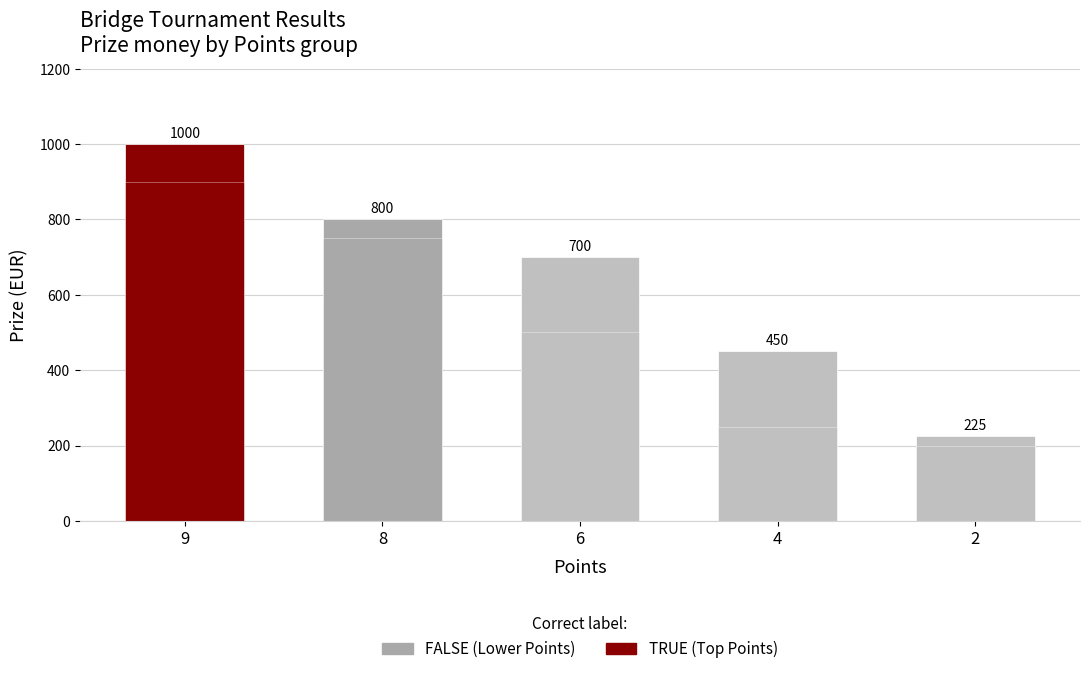

At which label does Min Prize per Points Group first exceed 500?

9